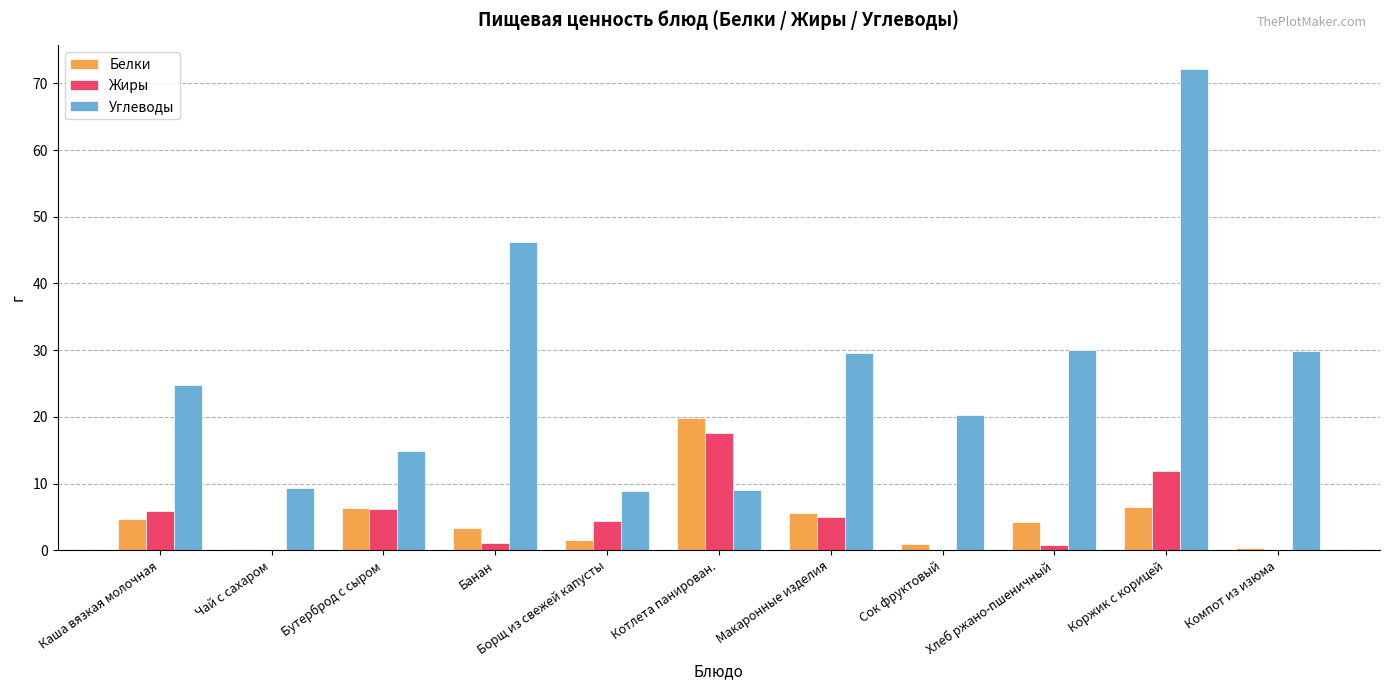

What is the total value across all series at Каша вязкая молочная?

35.5